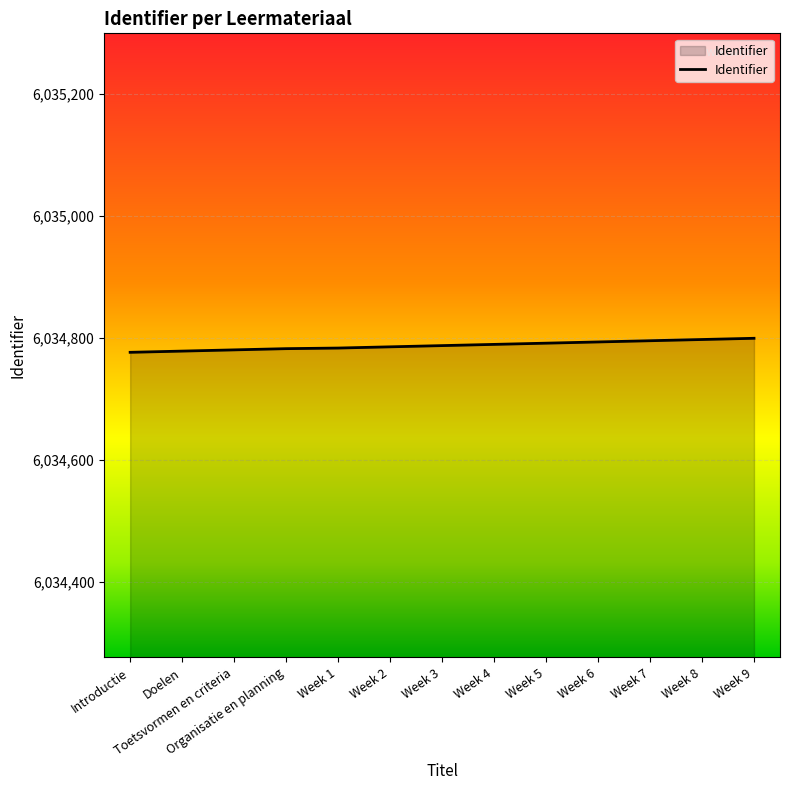

Approximately how many times larger is the value at Doelen compared to Week 6?

1.0